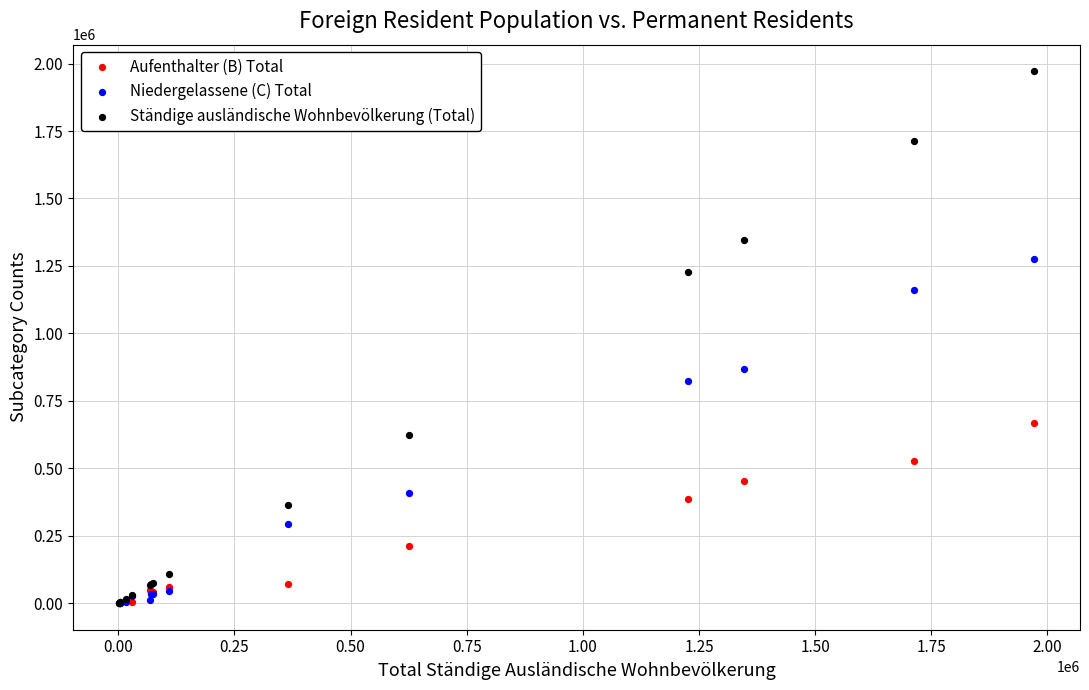

Across all series, what Y value is closest to 985986?

869123